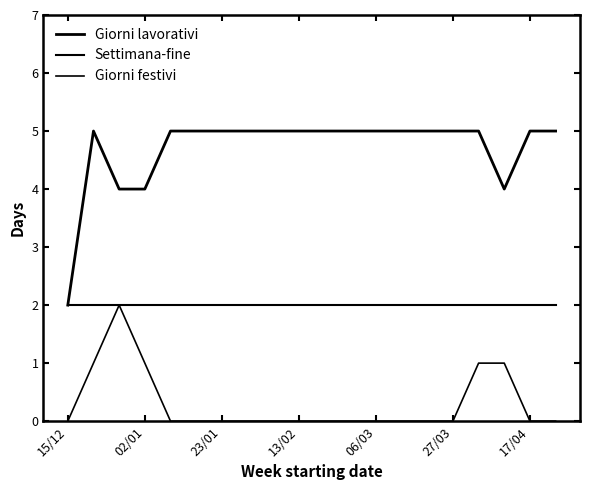

Does the chart have visible grid lines?

No